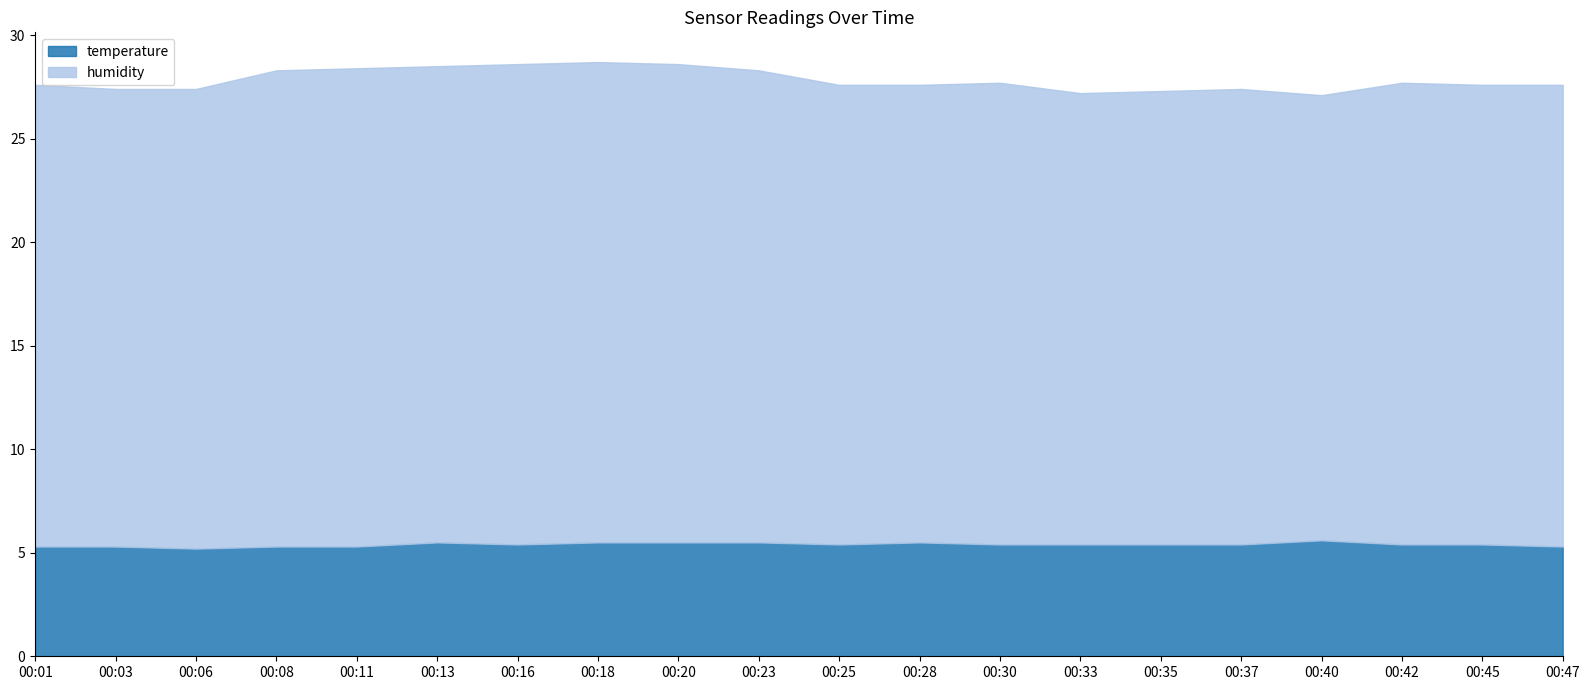

Rank the categories by temperature value from highest to lowest.

00:40, 00:13, 00:18, 00:20, 00:23, 00:28, 00:16, 00:25, 00:30, 00:33, 00:35, 00:37, 00:42, 00:45, 00:01, 00:03, 00:08, 00:11, 00:47, 00:06